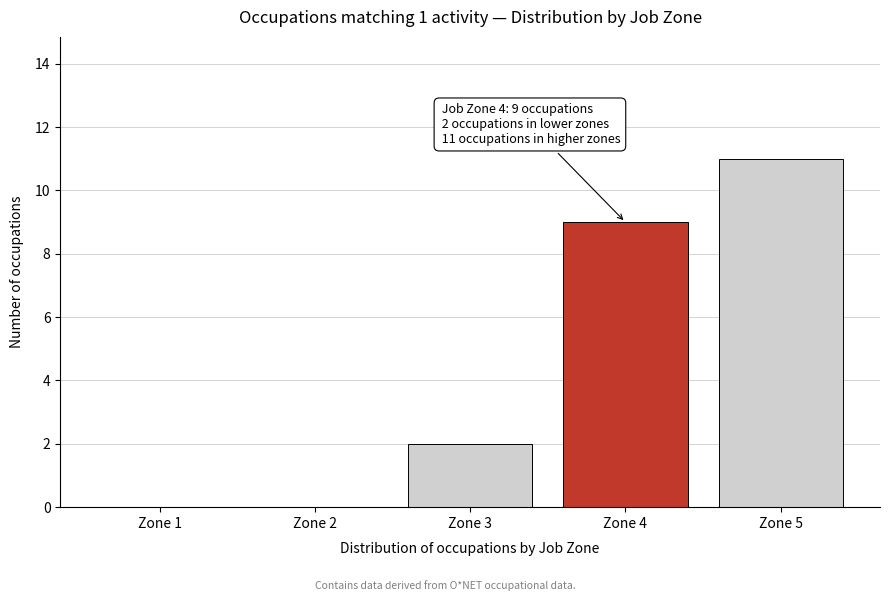

Reading right to left, what are all the values shown in this chart?

Zone 5=11	Zone 4=9	Zone 3=2	Zone 2=0	Zone 1=0